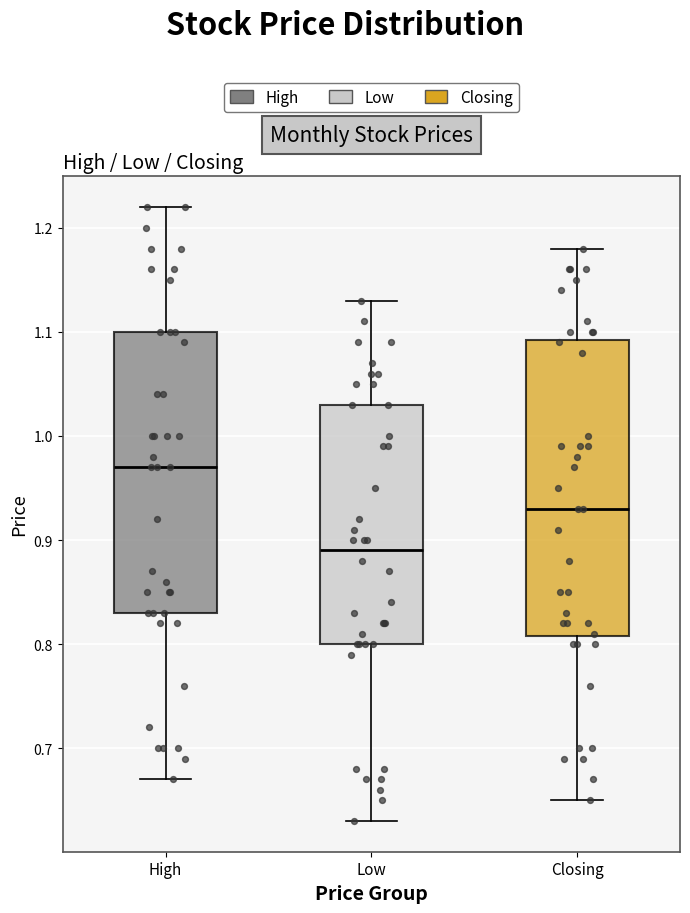

Reading left to right, transcribe this box plot: for each box, give where its median line is, the range the box spans, and where its two whiskers end, as read against the y-axis. The values are not printed on the chart, so give them approximately, as read against the axis.

High: median 0.97, box 0.83 to 1.10, whiskers 0.67 to 1.22
Low: median 0.89, box 0.80 to 1.03, whiskers 0.63 to 1.13
Closing: median 0.93, box 0.81 to 1.09, whiskers 0.65 to 1.18